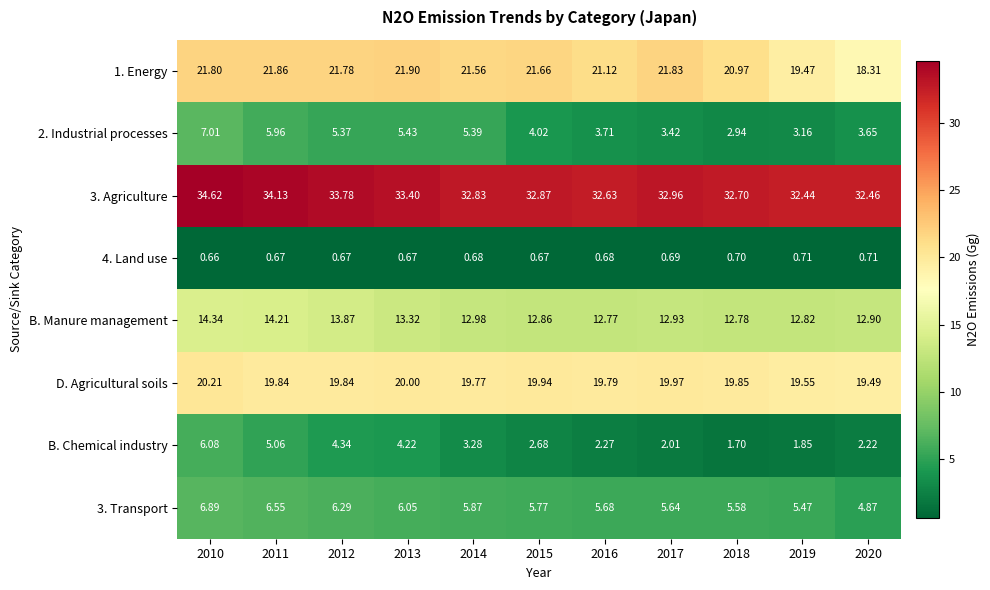

Which series has the largest total across all categories?

3. Agriculture